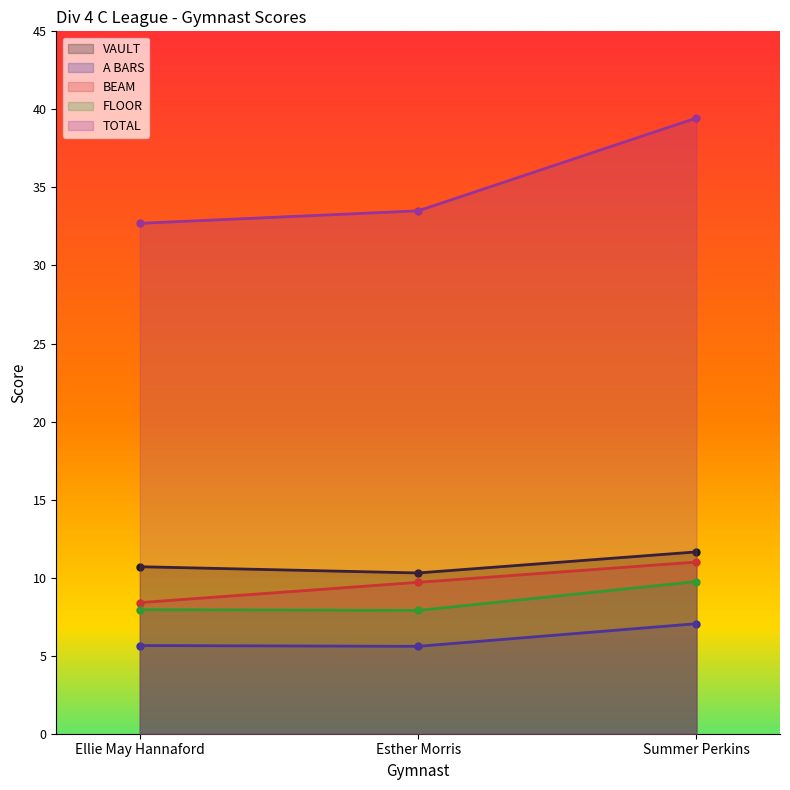

The BEAM series shows 8.4 at Ellie May Hannaford. True or false?

True